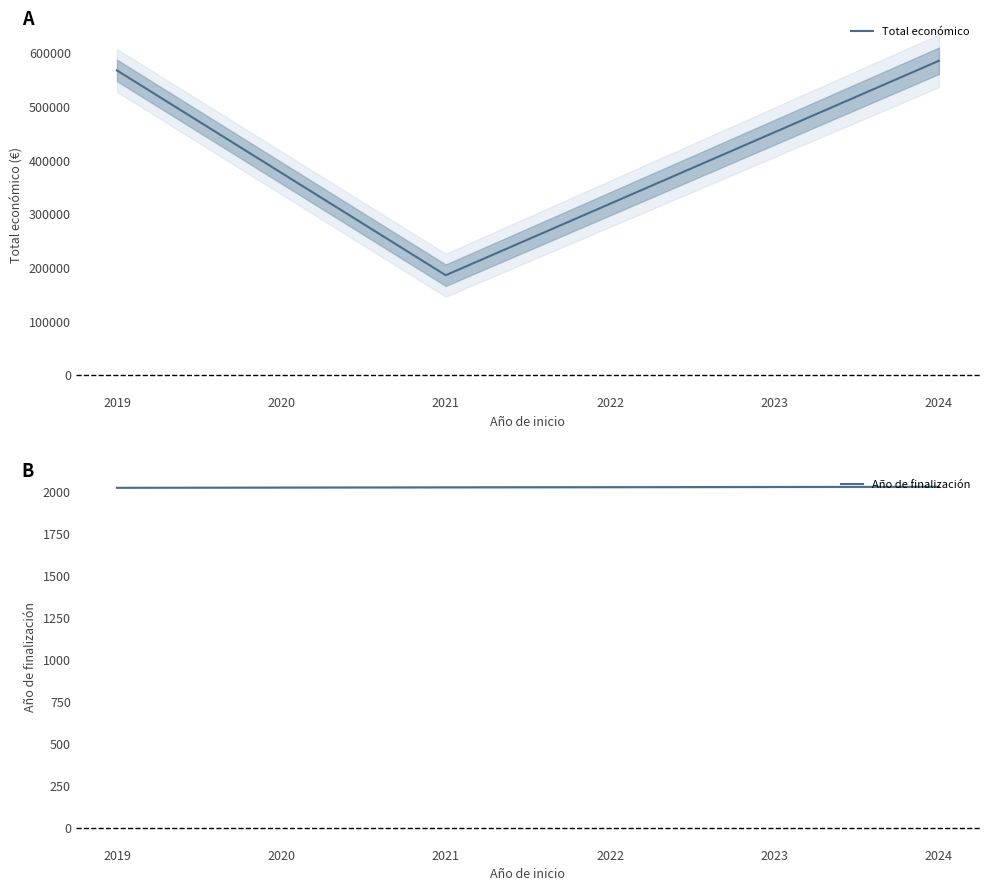

What is the lowest value of the Total económico series?

186283.0